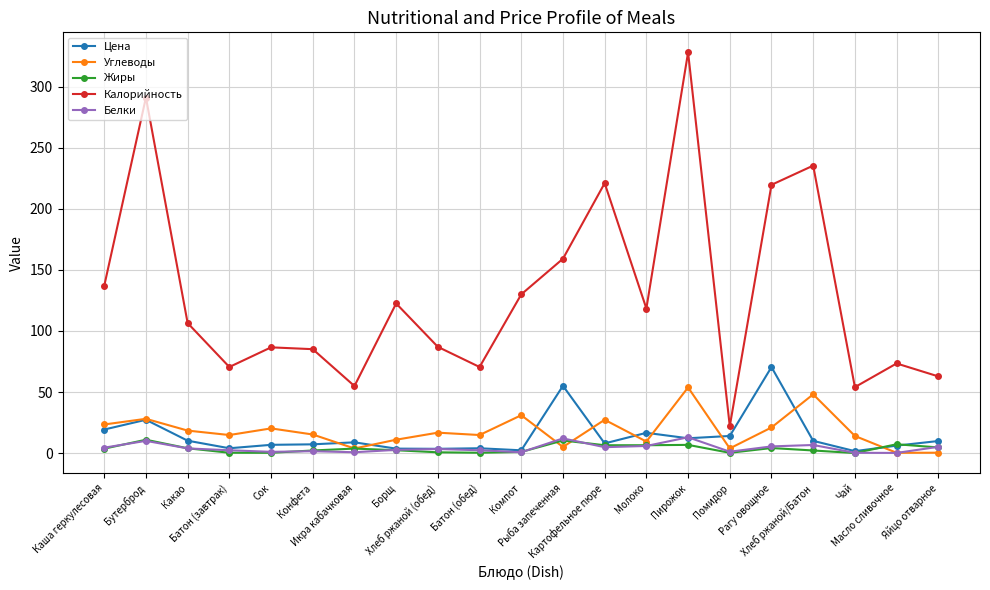

What is the minimum value for Белки?

0.1